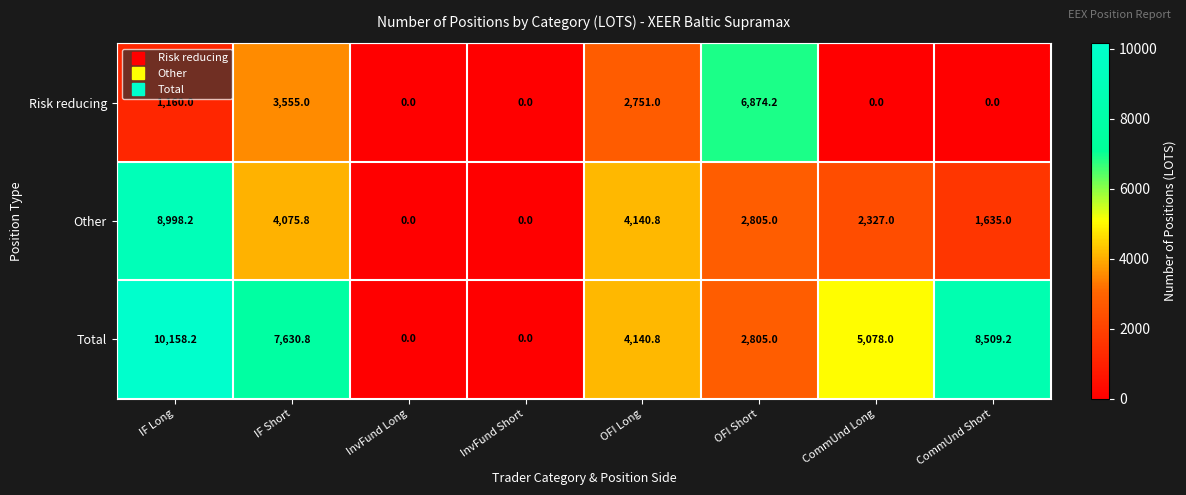

Reading left to right, transcribe all the data shown in this chart.

Risk reducing: IF Long=1160.0	IF Short=3555.0	InvFund Long=0.0	InvFund Short=0.0	OFI Long=2751.0	OFI Short=6874.2	CommUnd Long=0.0	CommUnd Short=0.0
Other: IF Long=8998.2	IF Short=4075.8	InvFund Long=0.0	InvFund Short=0.0	OFI Long=4140.8	OFI Short=2805.0	CommUnd Long=2327.0	CommUnd Short=1635.0
Total: IF Long=10158.2	IF Short=7630.8	InvFund Long=0.0	InvFund Short=0.0	OFI Long=4140.8	OFI Short=2805.0	CommUnd Long=5078.0	CommUnd Short=8509.2